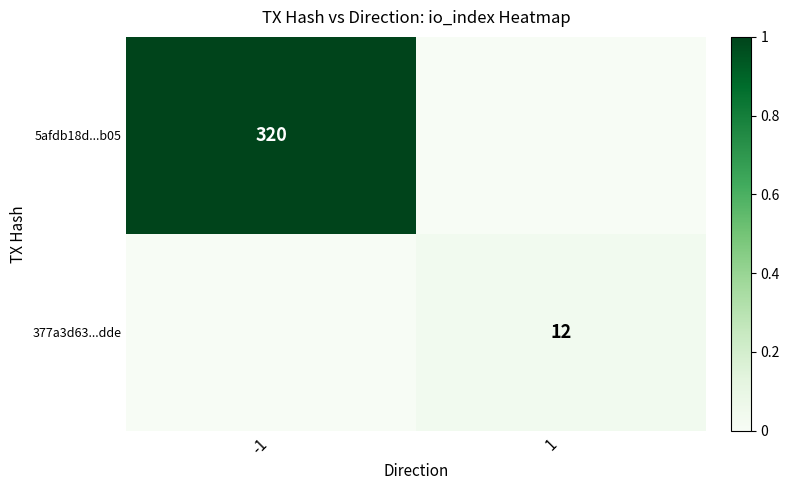

At which category is the sum across all series the highest?

-1